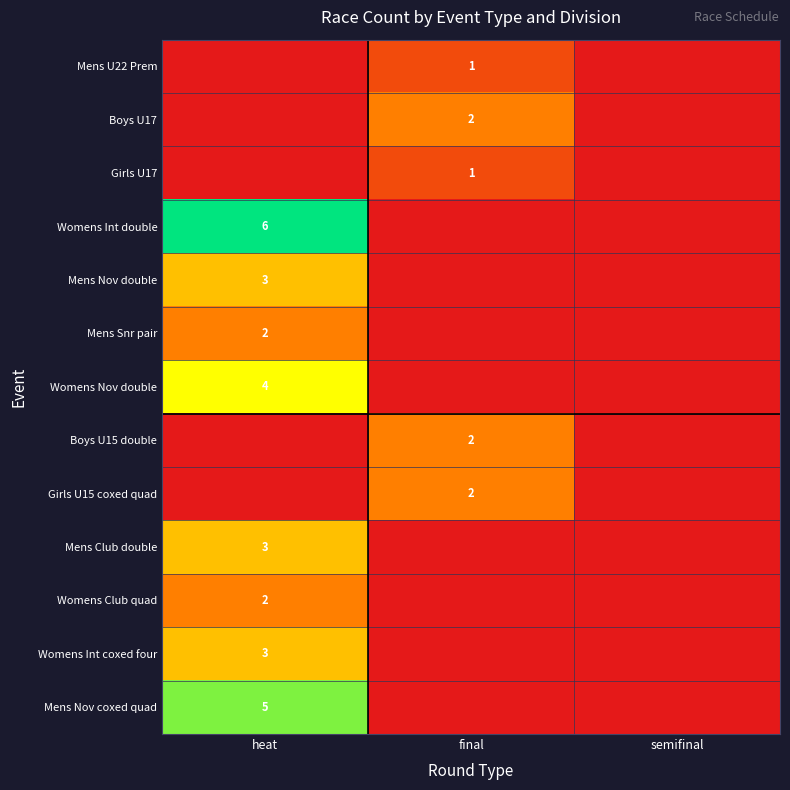

The Womens Int double series shows 6 at heat. True or false?

True